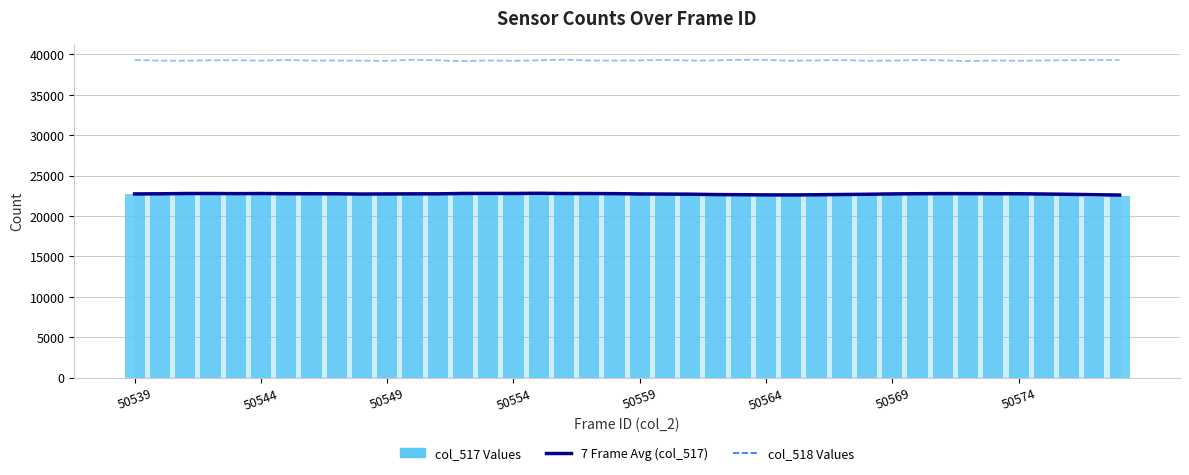

At 50564, list the series in order from smallest to largest.

7 Frame Avg (col_517), col_517 Values, col_518 Values